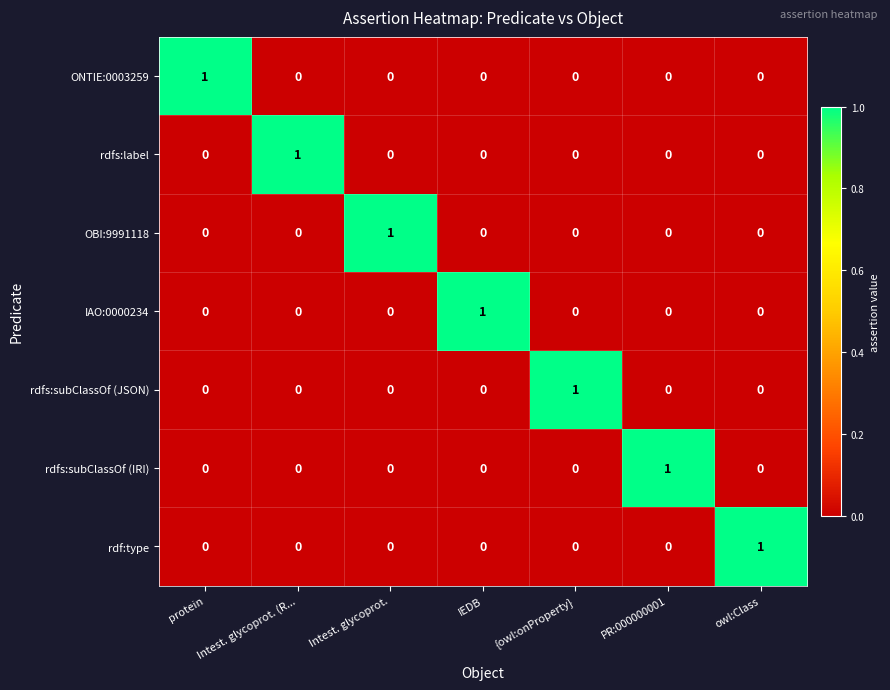

Count the IAO:0000234 values in the range 0 to 1.

7